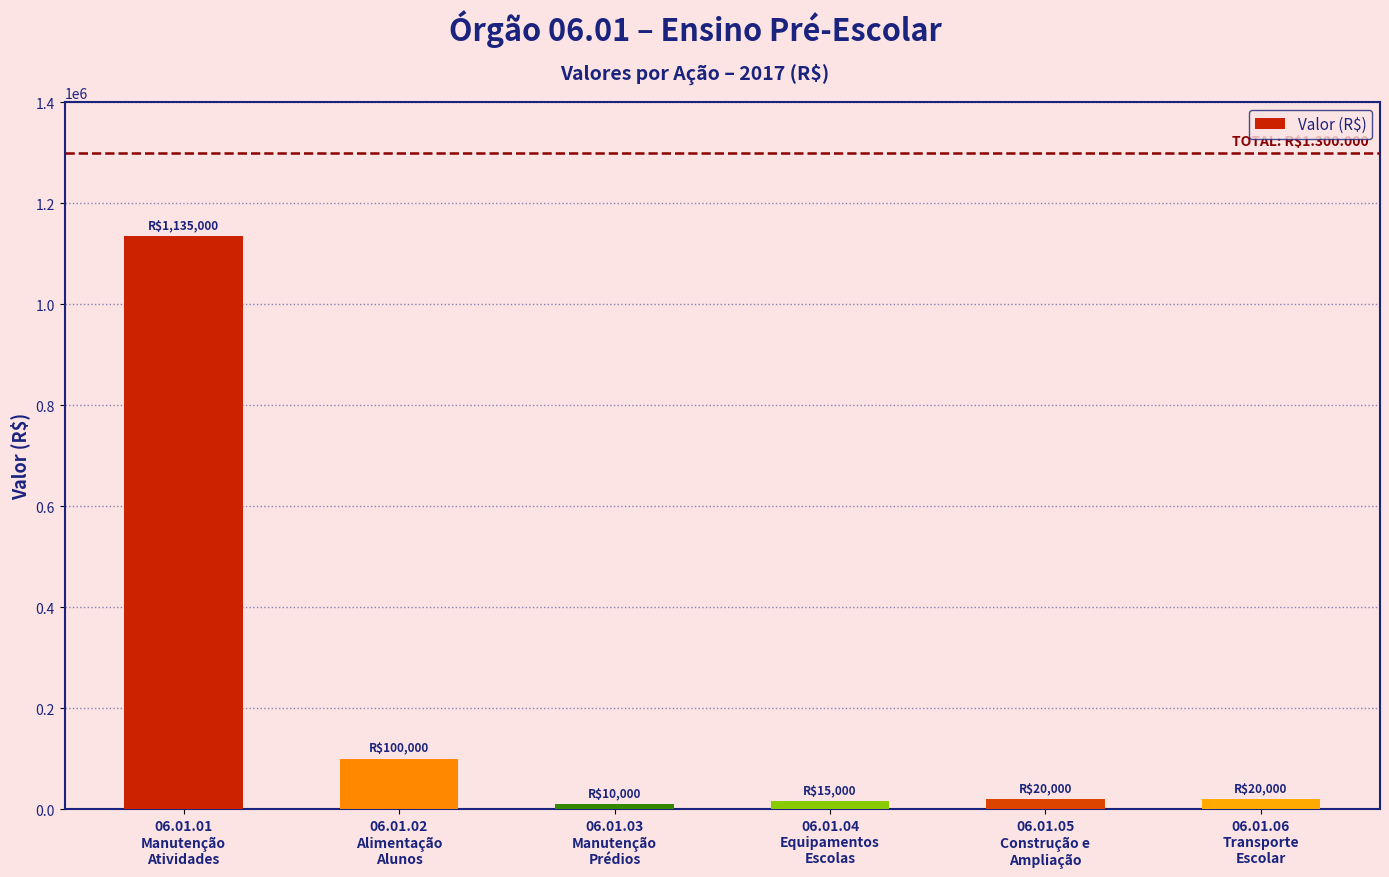

What is the sum of all values?

1300000